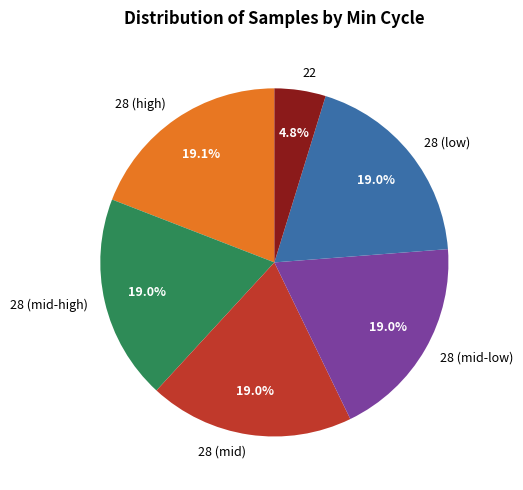

Does 28 (high) represent more than half of the total?

No